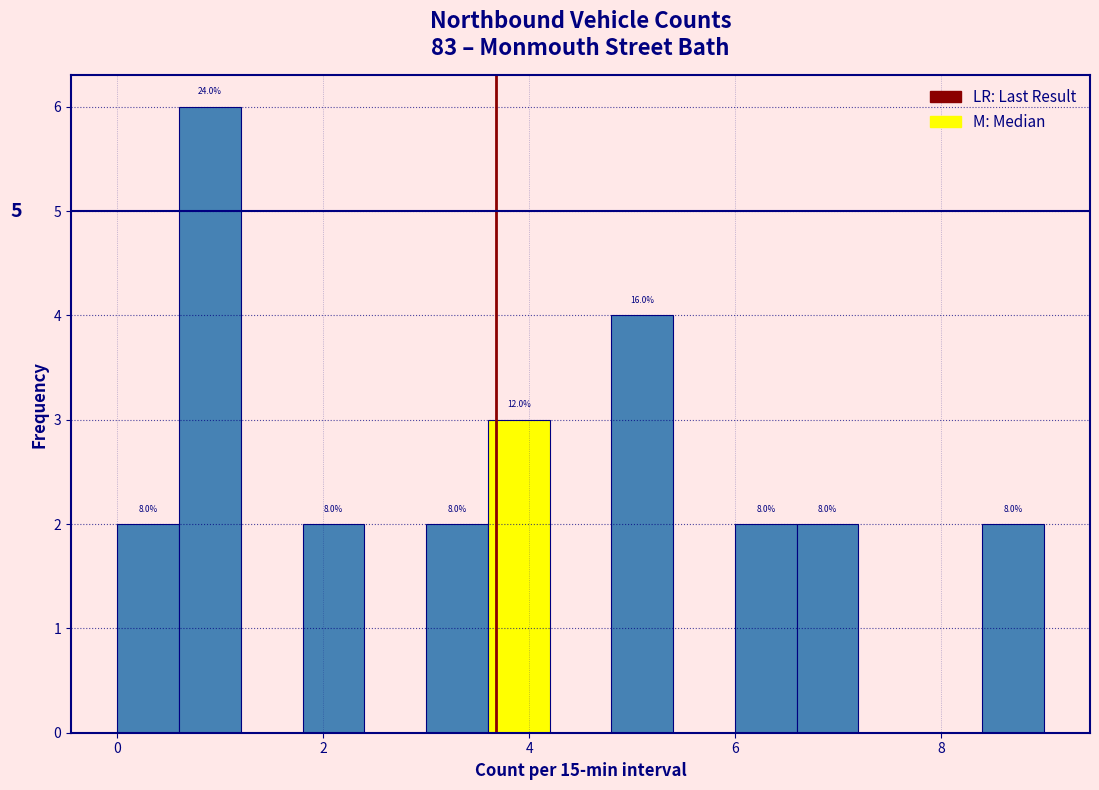

Read against the x-axis, roughly where is the centre of the tallest bar?

1.0